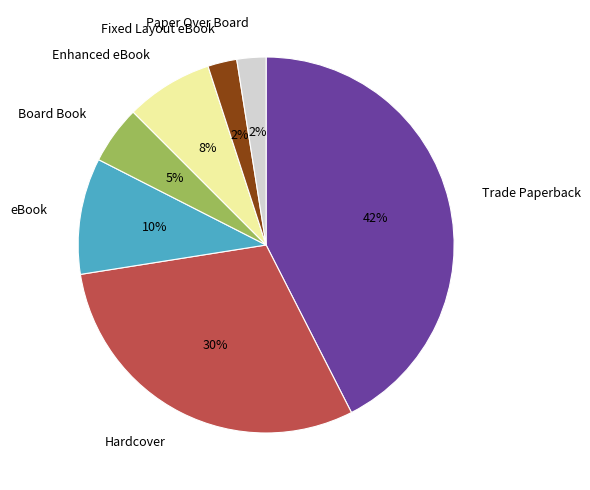

To the nearest percent, what portion does Trade Paperback represent?

42%